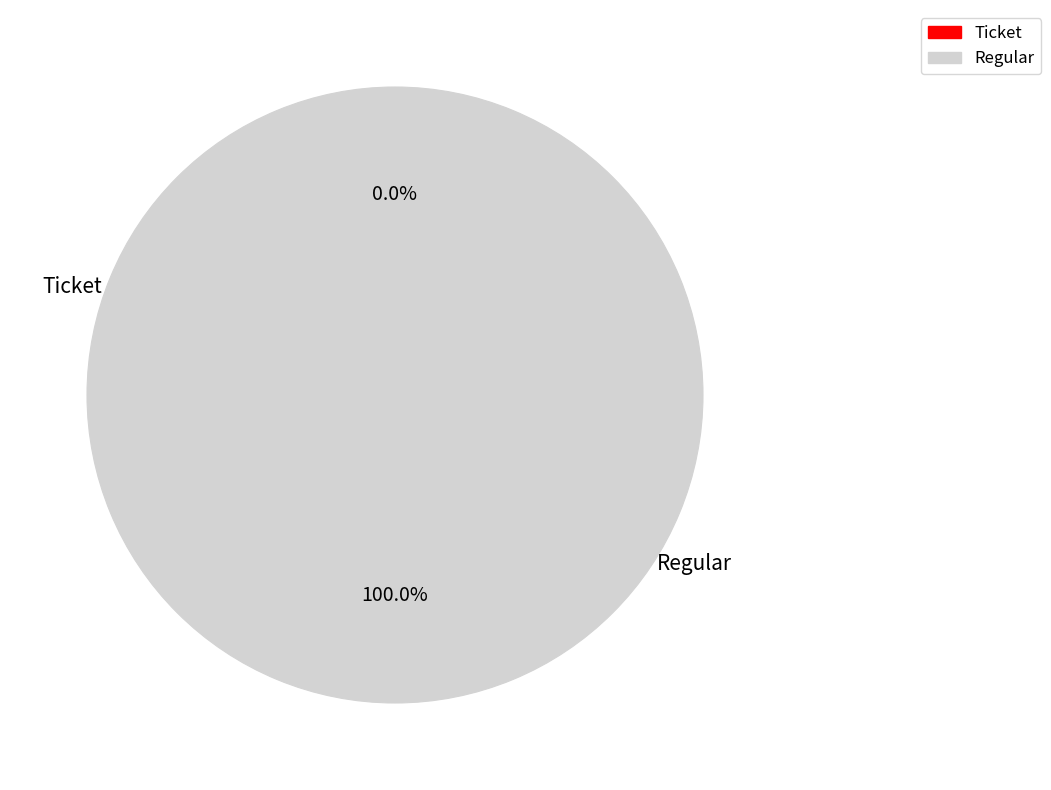

What is the change in value from Ticket to Regular?

+11